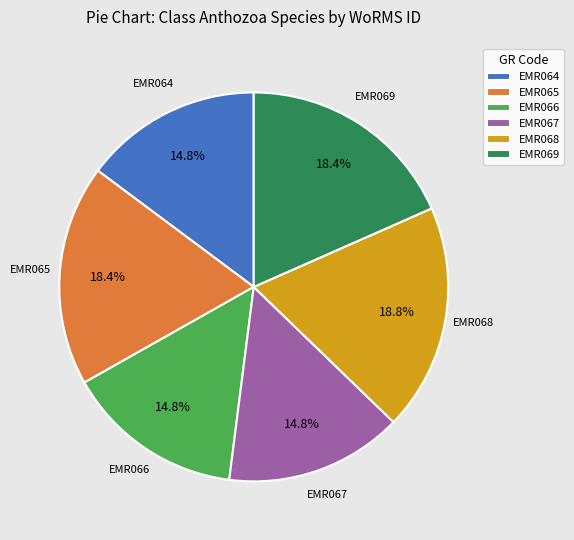

What portion of the pie excludes EMR064?

85.2%